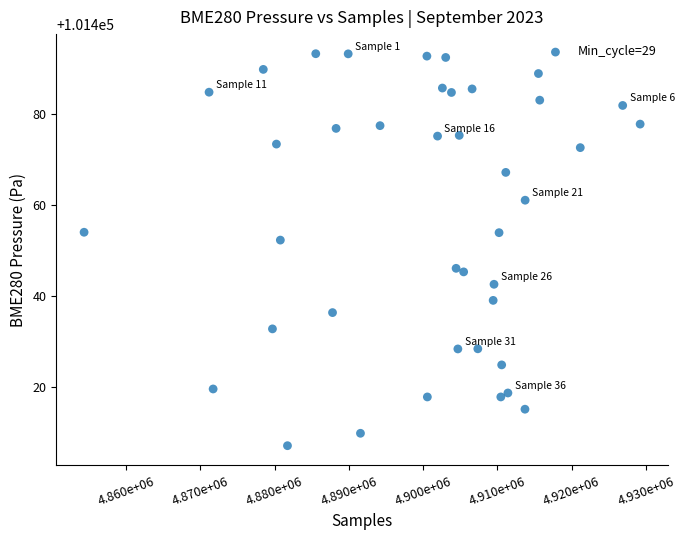

What is the range of X values (max minus min)?

74879.0